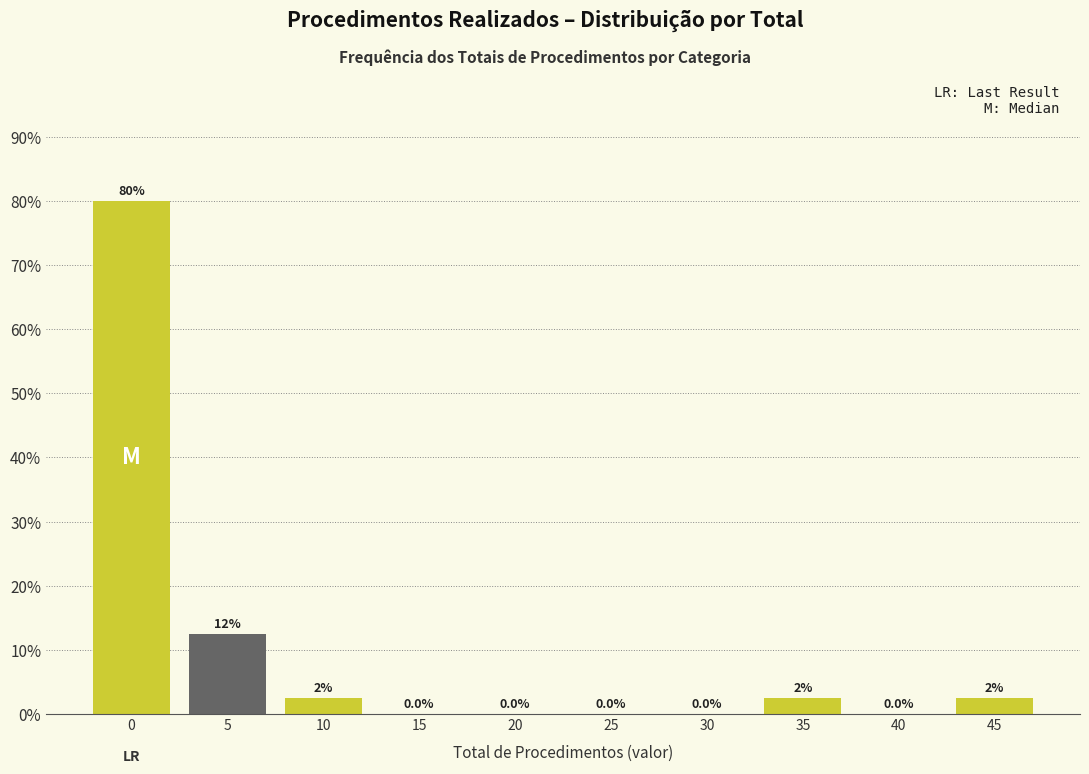

Reading right to left, transcribe all the data shown in this chart.

45=2.5	40=0.0	35=2.5	30=0.0	25=0.0	20=0.0	15=0.0	10=2.5	5=12.5	0=80.0